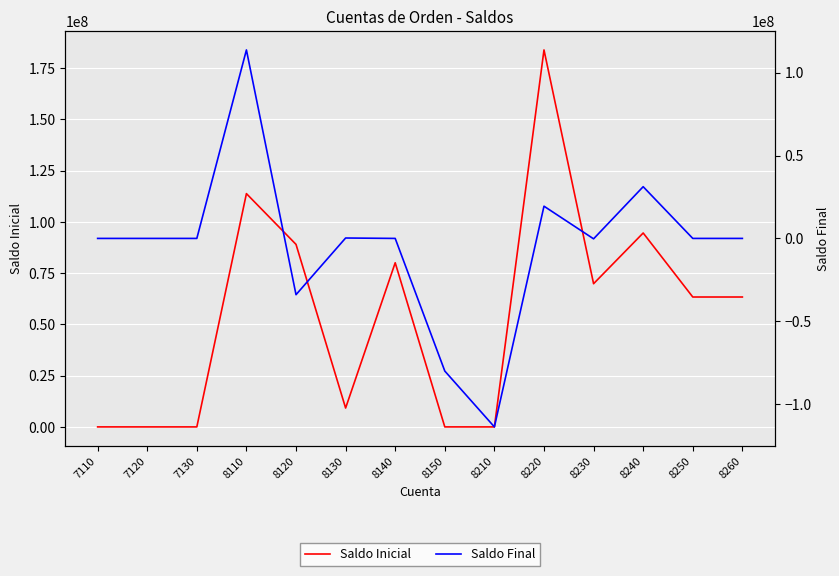

At which label does Saldo Inicial reach its peak?

8220